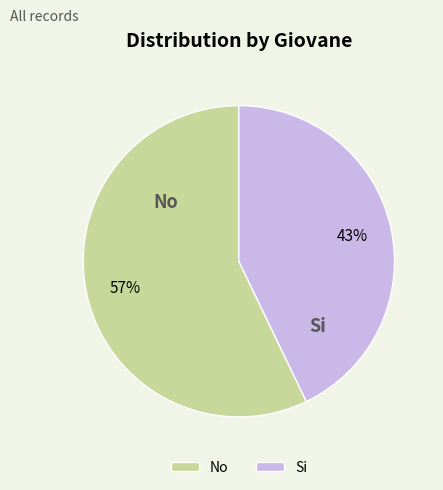

Between Si and No, which is larger?

No